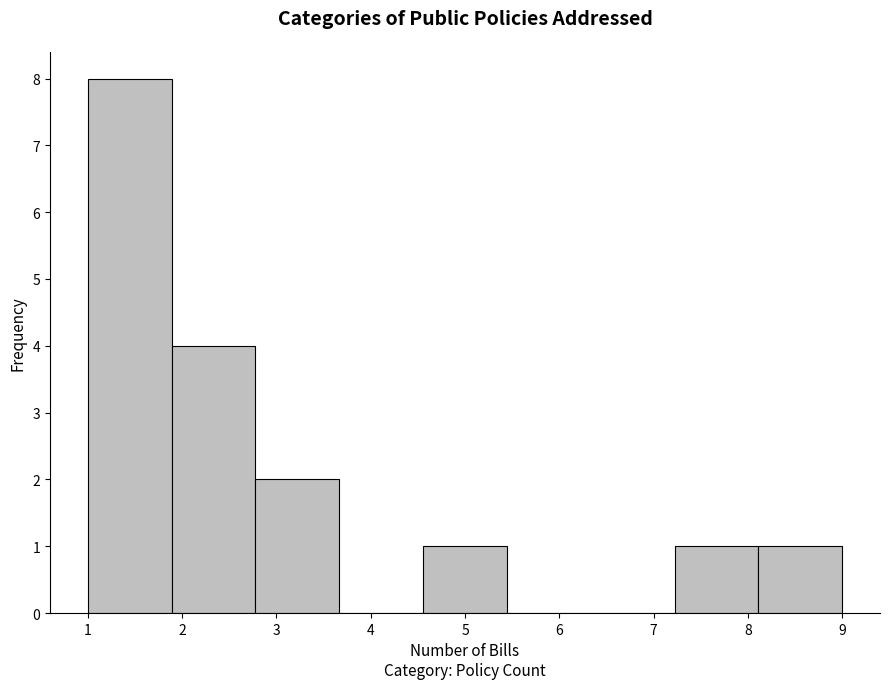

Reading left to right, transcribe this chart: for each bar, give the range it covers on the x-axis and its height. Neither the bar edges nor the heights are printed on the chart, so give them approximately, as read against the axes.

1.0 to 1.9: 8
1.9 to 2.8: 4
2.8 to 3.7: 2
3.7 to 4.6: 0
4.6 to 5.4: 1
5.4 to 6.3: 0
6.3 to 7.2: 0
7.2 to 8.1: 1
8.1 to 9.0: 1